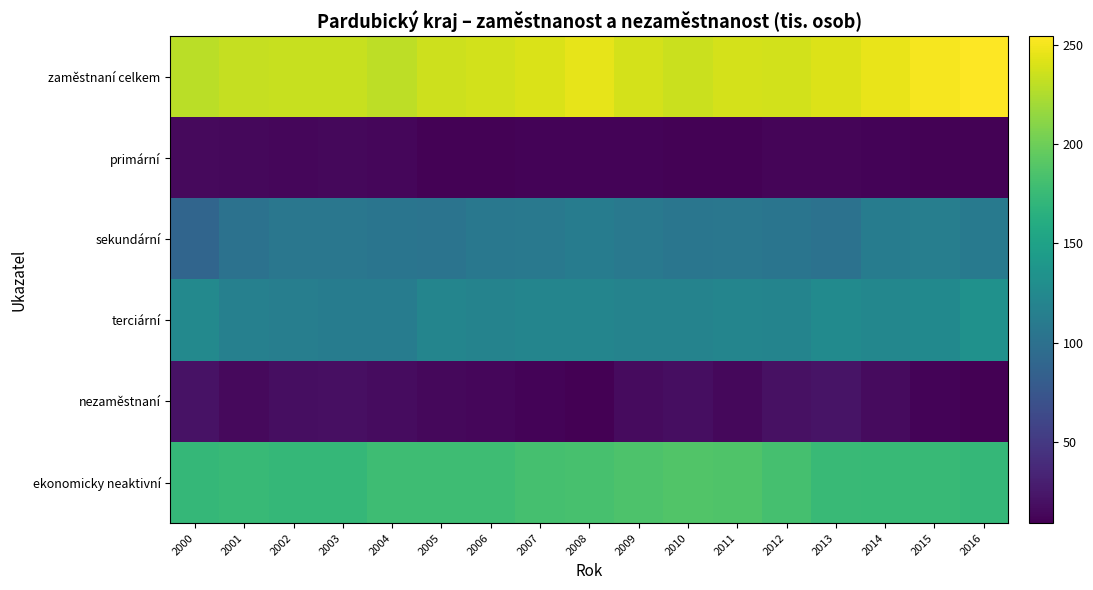

At which category is the sum across all series the highest?

2016